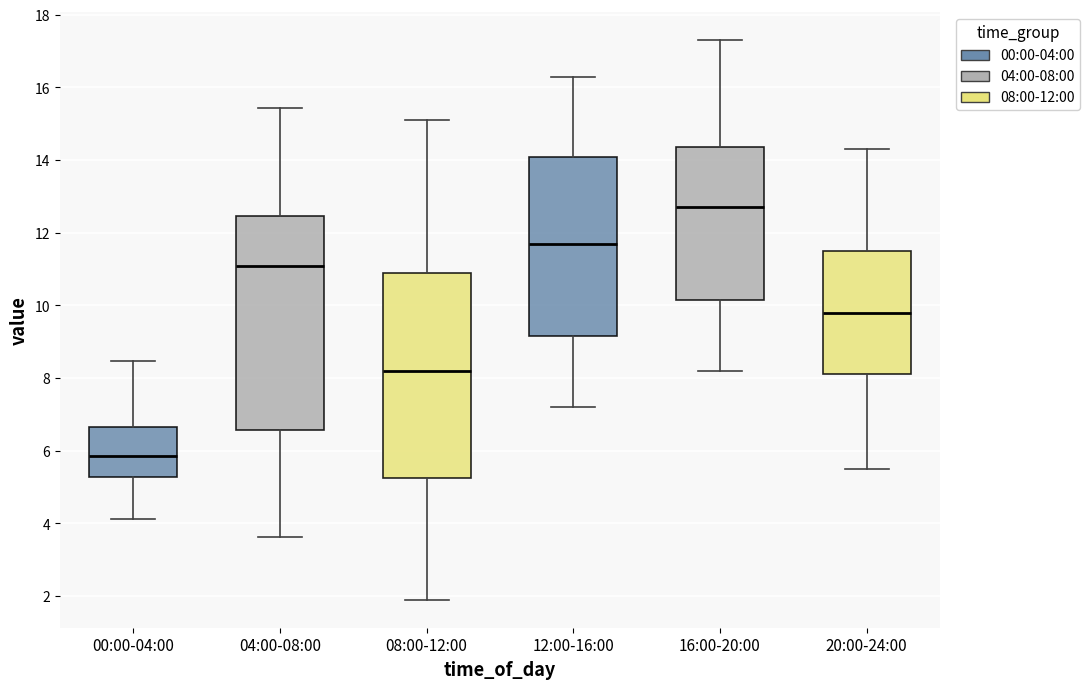

Reading left to right, read every box against the y-axis: the position of its median line, the range the box covers, and the ends of its whiskers. The values are not printed on the chart, so give them approximately, as read against the axis.

00:00-04:00: median 5.8, box 5.2 to 6.6, whiskers 4.2 to 8.4
04:00-08:00: median 11.2, box 6.6 to 12.4, whiskers 3.6 to 15.4
08:00-12:00: median 8.2, box 5.2 to 11.0, whiskers 2.0 to 15.2
12:00-16:00: median 11.8, box 9.2 to 14.2, whiskers 7.2 to 16.4
16:00-20:00: median 12.8, box 10.2 to 14.4, whiskers 8.2 to 17.4
20:00-24:00: median 9.8, box 8.2 to 11.6, whiskers 5.6 to 14.4